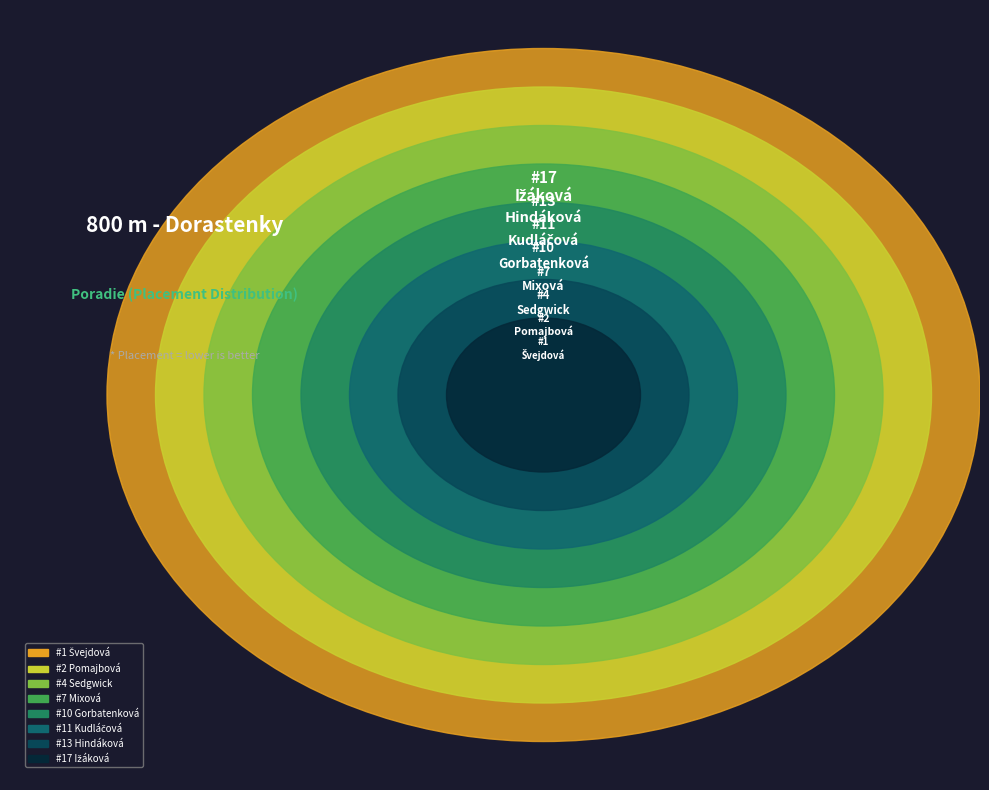

Rank the categories by value from lowest to highest.

Švejdová Zuzana, Pomajbová Vanesa, Sedgwick Nina, Mixová Radka, Gorbatenková Simona, Kudláčová Kristína, Hindáková Lucia, Ižáková Rút